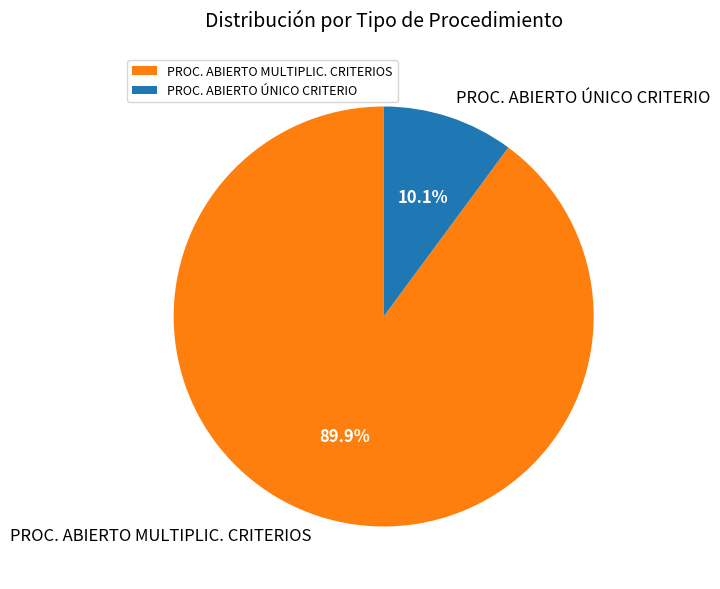

Which slice is the largest?

PROC. ABIERTO MULTIPLIC. CRITERIOS